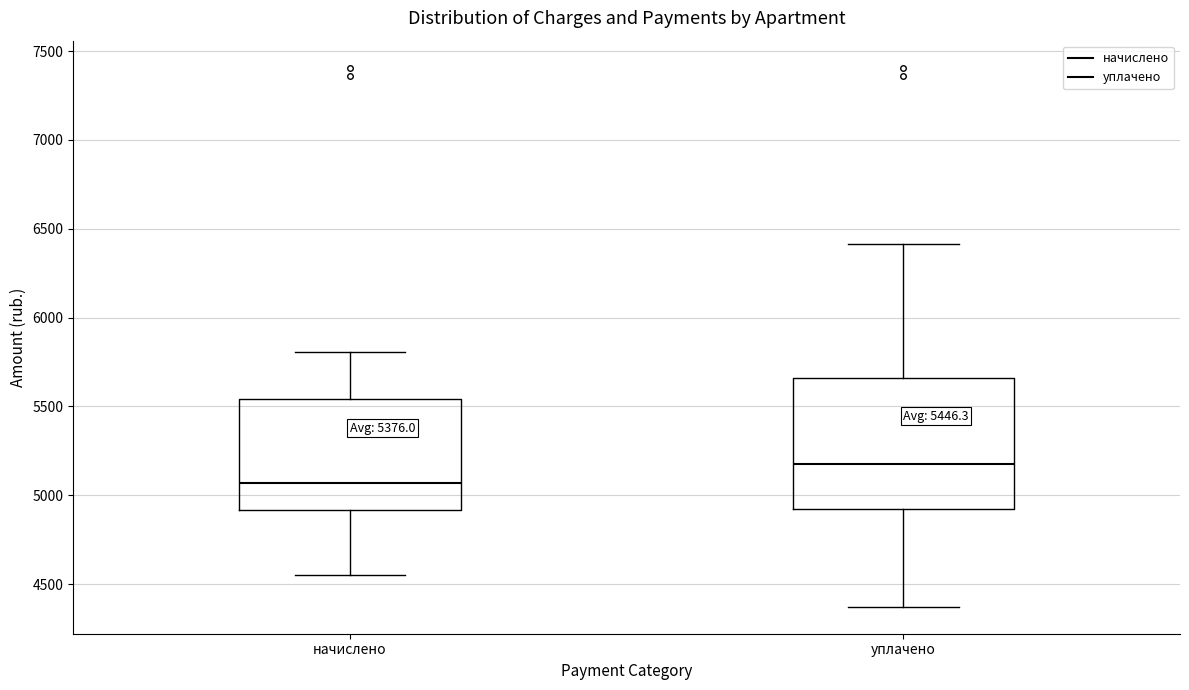

Which box has the lowest median line?

начислено